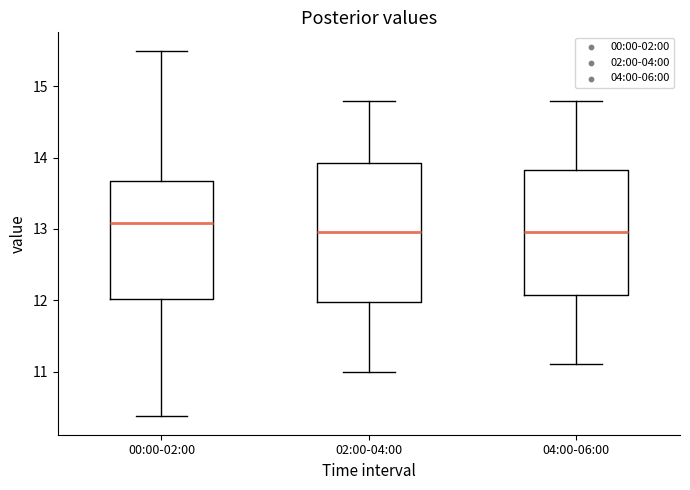

Reading left to right, read every box against the y-axis: the position of its median line, the range the box covers, and the ends of its whiskers. The values are not printed on the chart, so give them approximately, as read against the axis.

00:00-02:00: median 13.1, box 12.0 to 13.7, whiskers 10.4 to 15.5
02:00-04:00: median 13.0, box 12.0 to 13.9, whiskers 11.0 to 14.8
04:00-06:00: median 13.0, box 12.1 to 13.8, whiskers 11.1 to 14.8